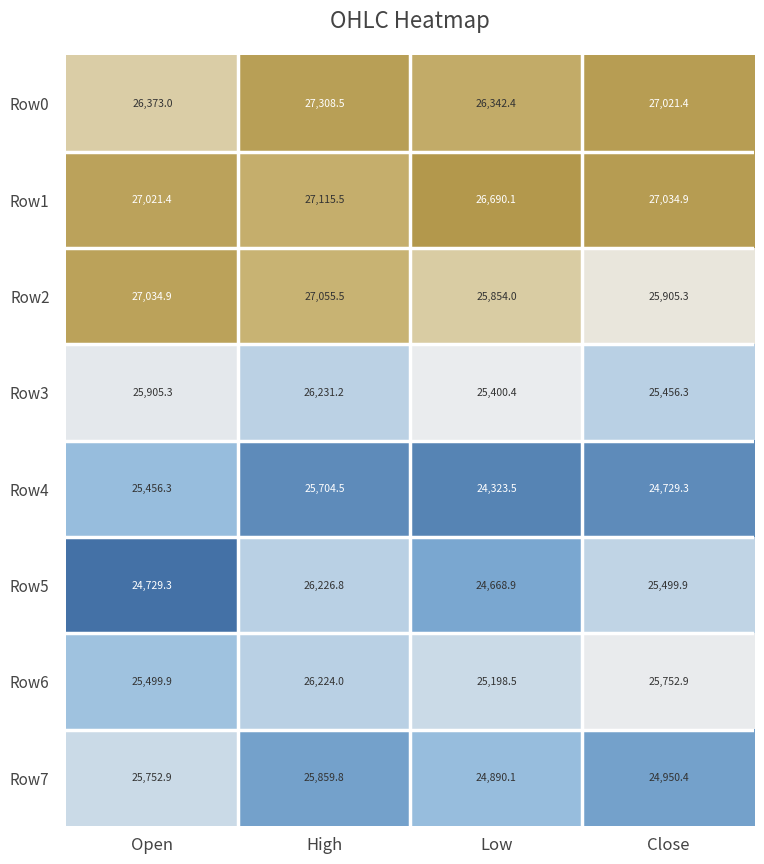

How many data points does each series have?

4